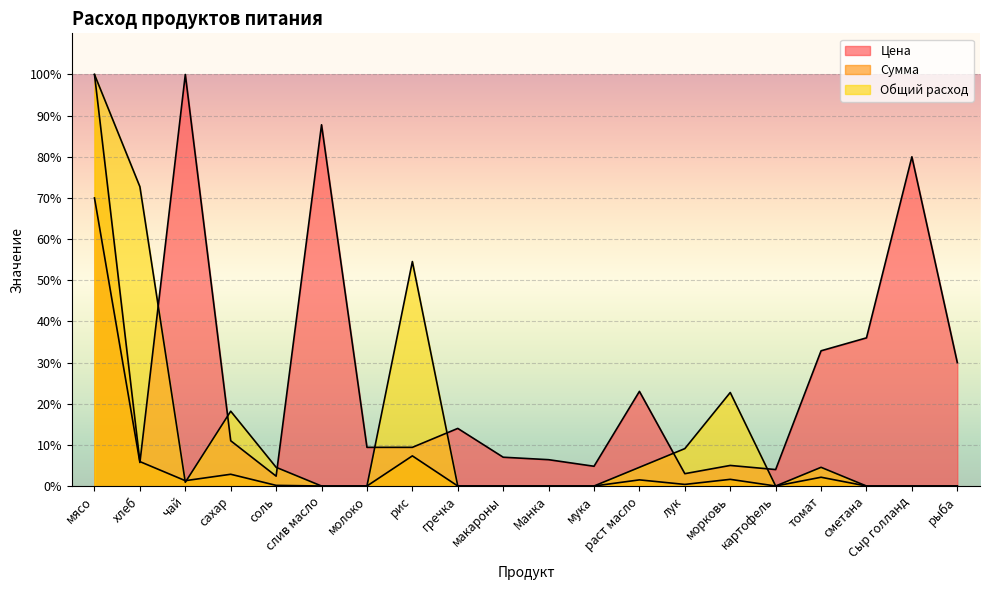

Which series has the widest spread of values?

Сумма